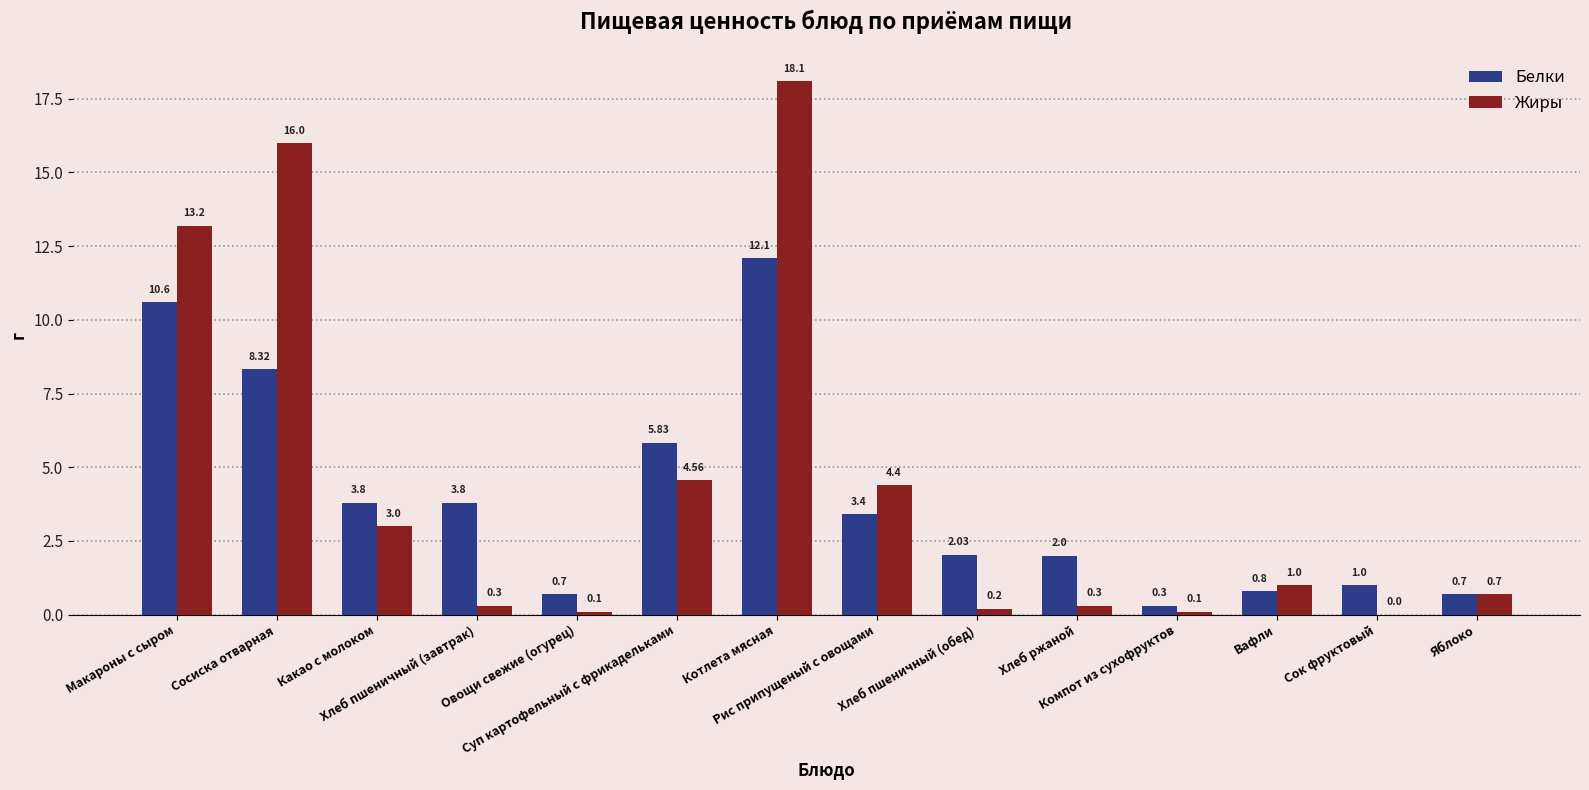

What is the sum of all Жиры values?

62.0